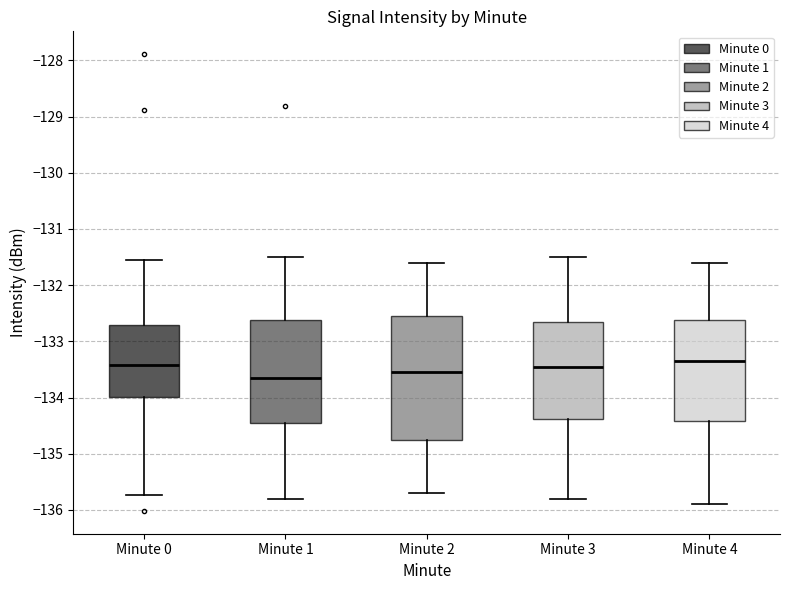

Reading left to right, transcribe this box plot: for each box, give where its median line is, the range the box spans, and where its two whiskers end, as read against the y-axis. The values are not printed on the chart, so give them approximately, as read against the axis.

Minute 0: median -133.4, box -134.0 to -132.7, whiskers -135.7 to -131.6
Minute 1: median -133.6, box -134.4 to -132.6, whiskers -135.8 to -131.5
Minute 2: median -133.5, box -134.7 to -132.5, whiskers -135.7 to -131.6
Minute 3: median -133.4, box -134.4 to -132.6, whiskers -135.8 to -131.5
Minute 4: median -133.3, box -134.4 to -132.6, whiskers -135.9 to -131.6